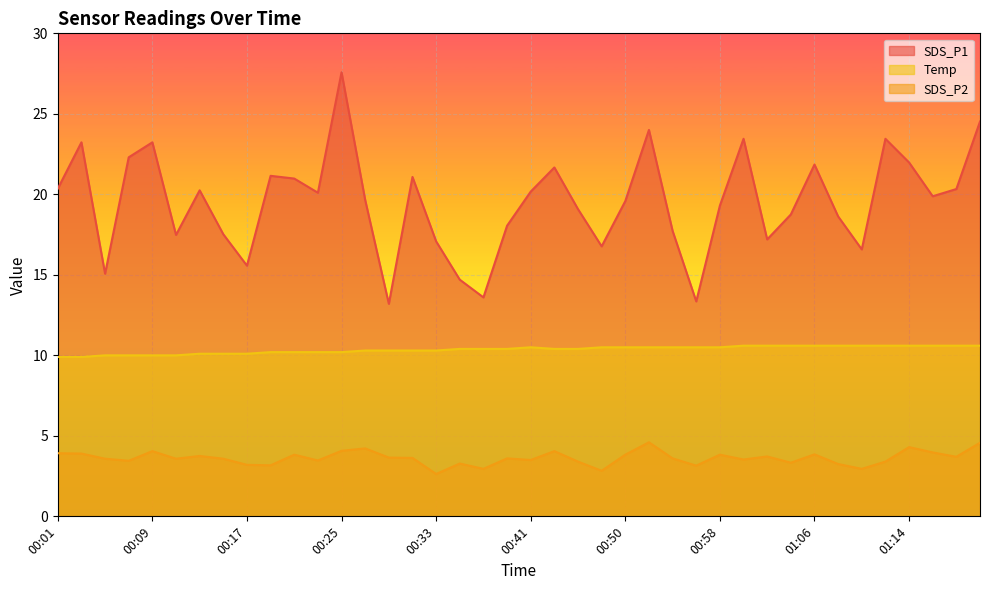

Reading right to left, transcribe all the data shown in this chart.

SDS_P1: 24.5	20.3	19.9	22.0	23.4	16.6	18.6	21.9	18.8	17.2	23.4	19.3	13.3	17.7	24.0	19.6	16.8	19.1	21.7	20.2	18.1	13.6	14.7	17.1	21.1	13.2	19.6	27.6	20.1	21.0	21.1	15.6	17.5	20.2	17.5	23.2	22.3	15.1	23.2	20.4
SDS_P2: 4.6	3.7	4.0	4.3	3.4	3.0	3.2	3.9	3.3	3.7	3.5	3.8	3.1	3.6	4.6	3.8	2.8	3.4	4.0	3.5	3.6	3.0	3.3	2.6	3.6	3.6	4.2	4.1	3.5	3.8	3.2	3.2	3.6	3.8	3.6	4.0	3.5	3.6	3.9	3.9
Temp: 10.6	10.6	10.6	10.6	10.6	10.6	10.6	10.6	10.6	10.6	10.6	10.5	10.5	10.5	10.5	10.5	10.5	10.4	10.4	10.5	10.4	10.4	10.4	10.3	10.3	10.3	10.3	10.2	10.2	10.2	10.2	10.1	10.1	10.1	10.0	10.0	10.0	10.0	9.9	9.9